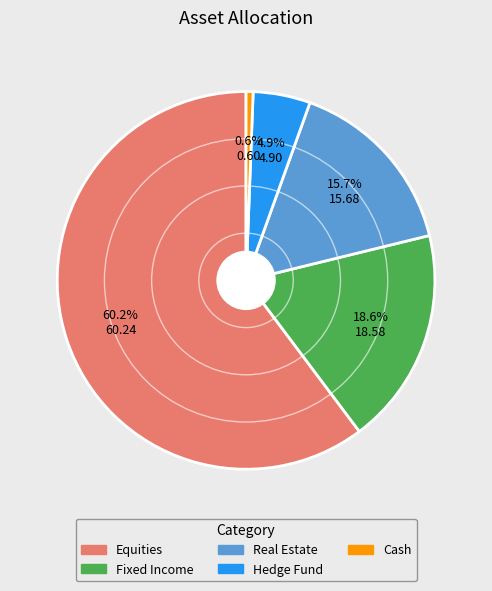

How many segments does this pie chart have?

5